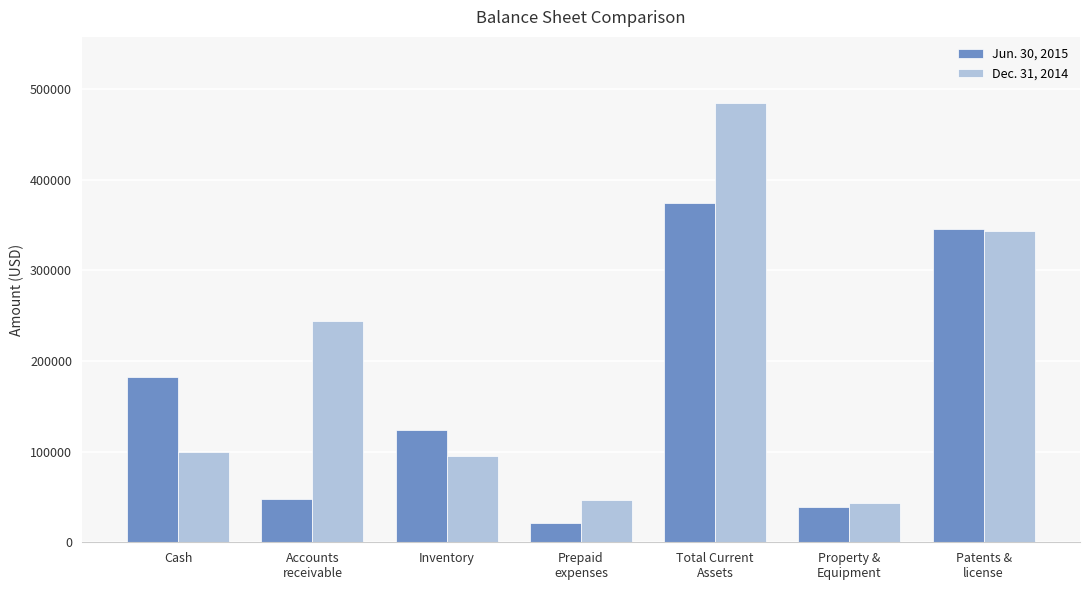

What is the difference between the maximum and second lowest values in the Dec. 31, 2014 series?

438620